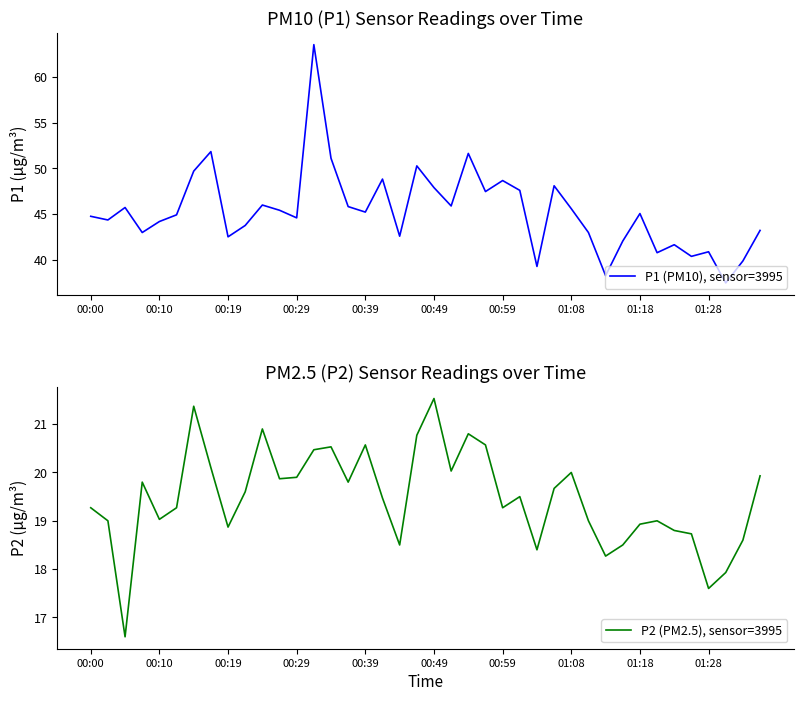

What is the difference between the maximum and minimum values in the P1 (PM10), sensor=3995 series?

26.0